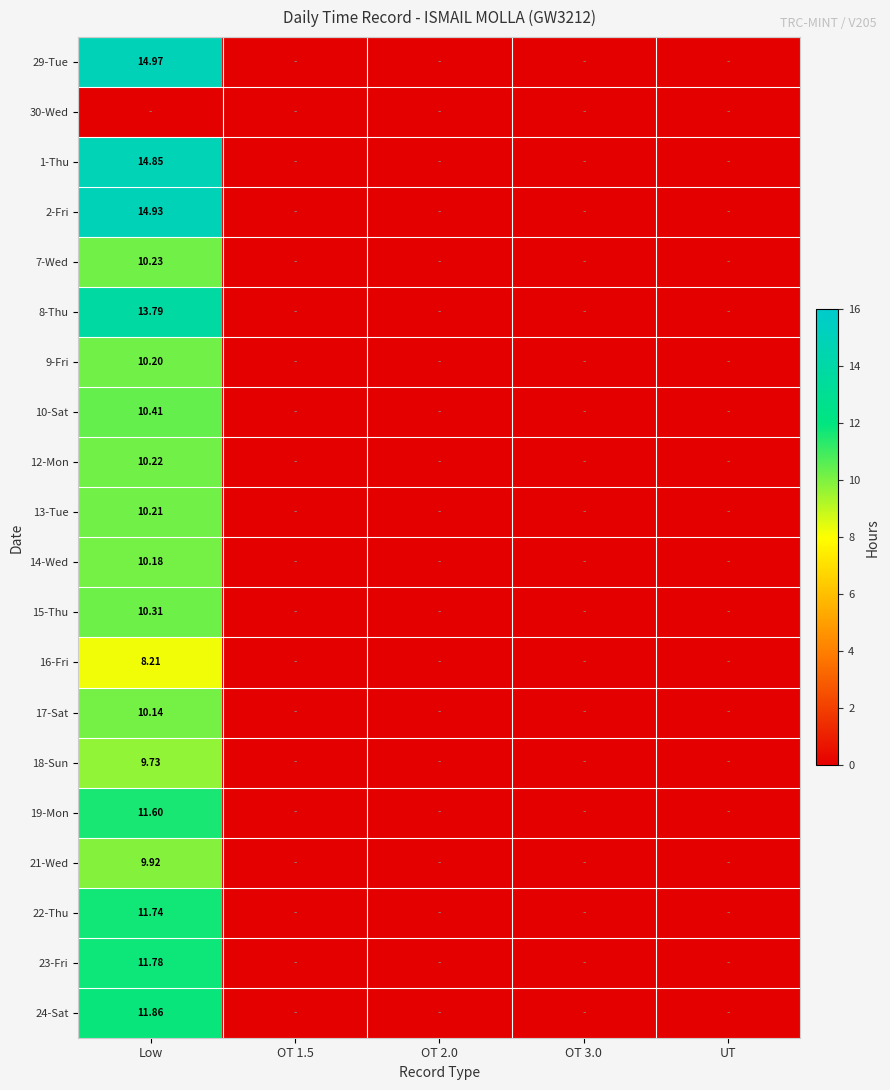

How many series are shown in this chart?

20